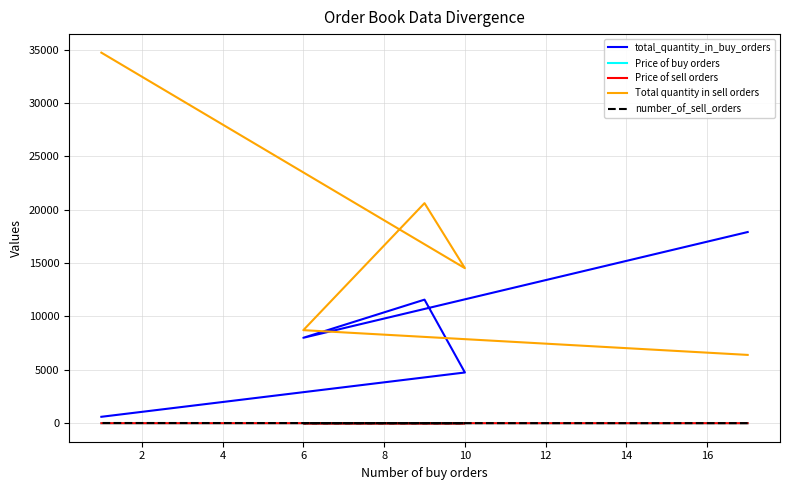

Reading right to left, what are all the values shown in this chart?

total_quantity_in_buy_orders: 600.0	4750.0	11572.0	8000.0	17905.0
Price of buy orders: 0.5	0.5	0.6	0.6	0.6
Price of sell orders: 0.6	0.6	0.6	0.6	0.6
Total quantity in sell orders: 34707.0	14518.0	20611.0	8715.0	6396.0
number_of_sell_orders: 18.0	11.0	10.0	8.0	7.0